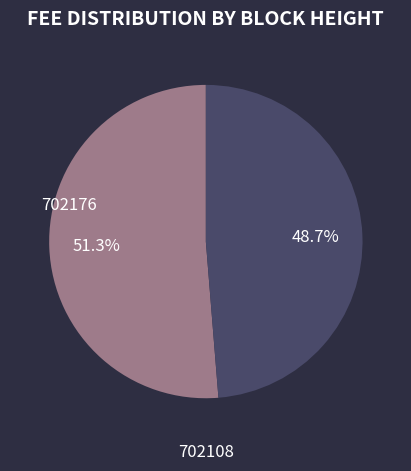

Is the sum of 702176 and 702108 greater than half?

Yes